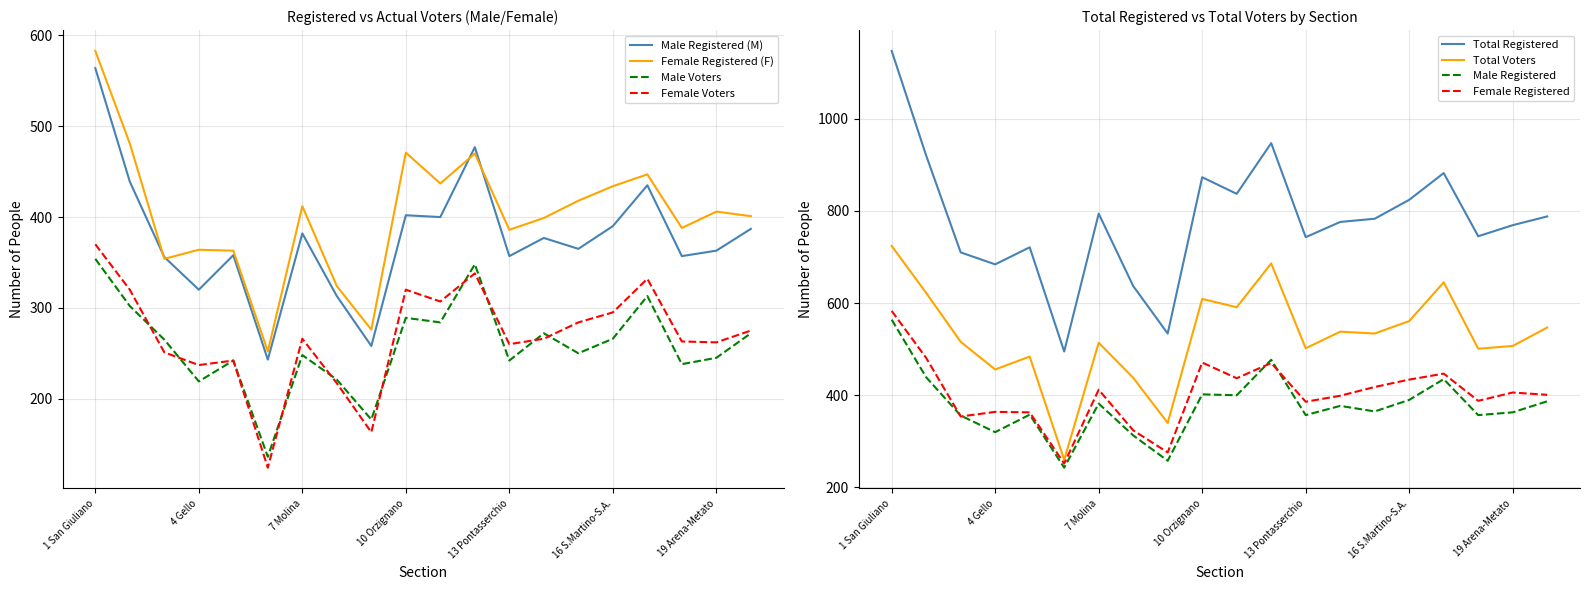

How many interior local valleys does the Male Registered (M) series have?

7